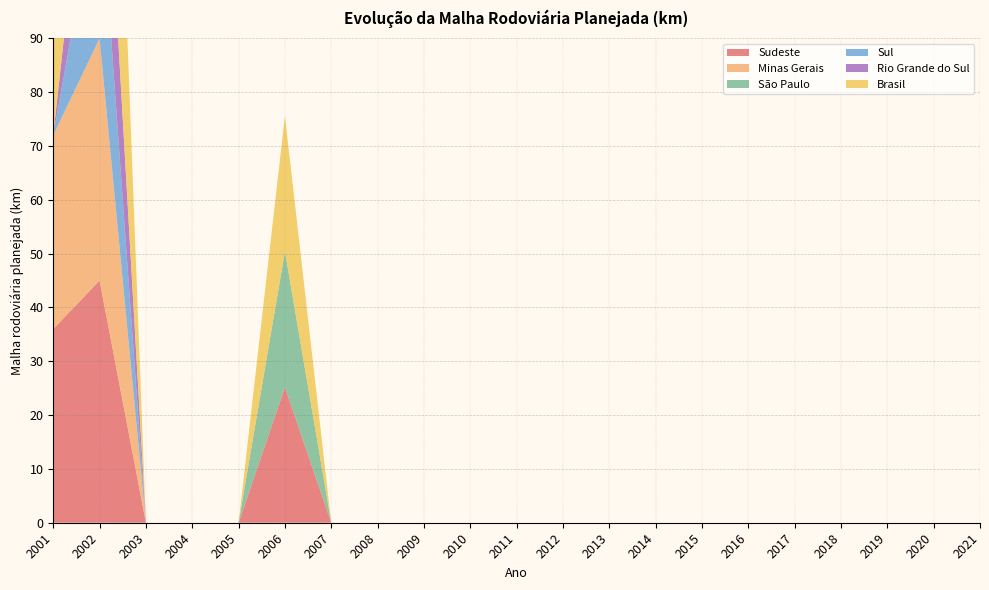

Reading left to right, what are all the values shown in this chart?

Sudeste: 2001=36.0	2002=45.0	2003=0.0	2004=0.0	2005=0.0	2006=25.2	2007=0.0	2008=0.0	2009=0.0	2010=0.0	2011=0.0	2012=0.0	2013=0.0	2014=0.0	2015=0.0	2016=0.0	2017=0.0	2018=0.0	2019=0.0	2020=0.0	2021=0.0
Minas Gerais: 2001=36.0	2002=45.0	2003=0.0	2004=0.0	2005=0.0	2006=0.0	2007=0.0	2008=0.0	2009=0.0	2010=0.0	2011=0.0	2012=0.0	2013=0.0	2014=0.0	2015=0.0	2016=0.0	2017=0.0	2018=0.0	2019=0.0	2020=0.0	2021=0.0
São Paulo: 2001=0.0	2002=0.0	2003=0.0	2004=0.0	2005=0.0	2006=25.2	2007=0.0	2008=0.0	2009=0.0	2010=0.0	2011=0.0	2012=0.0	2013=0.0	2014=0.0	2015=0.0	2016=0.0	2017=0.0	2018=0.0	2019=0.0	2020=0.0	2021=0.0
Sul: 2001=0.0	2002=30.1	2003=0.0	2004=0.0	2005=0.0	2006=0.0	2007=0.0	2008=0.0	2009=0.0	2010=0.0	2011=0.0	2012=0.0	2013=0.0	2014=0.0	2015=0.0	2016=0.0	2017=0.0	2018=0.0	2019=0.0	2020=0.0	2021=0.0
Rio Grande do Sul: 2001=0.0	2002=30.1	2003=0.0	2004=0.0	2005=0.0	2006=0.0	2007=0.0	2008=0.0	2009=0.0	2010=0.0	2011=0.0	2012=0.0	2013=0.0	2014=0.0	2015=0.0	2016=0.0	2017=0.0	2018=0.0	2019=0.0	2020=0.0	2021=0.0
Brasil: 2001=36.0	2002=75.1	2003=0.0	2004=0.0	2005=0.0	2006=25.2	2007=0.0	2008=0.0	2009=0.0	2010=0.0	2011=0.0	2012=0.0	2013=0.0	2014=0.0	2015=0.0	2016=0.0	2017=0.0	2018=0.0	2019=0.0	2020=0.0	2021=0.0